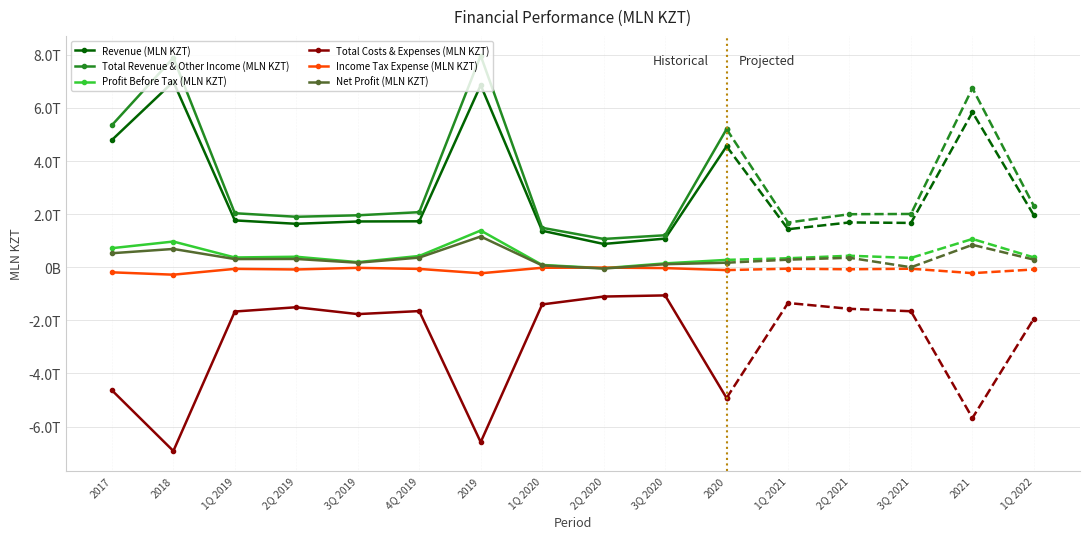

What position from the left is 2Q 2019?

4